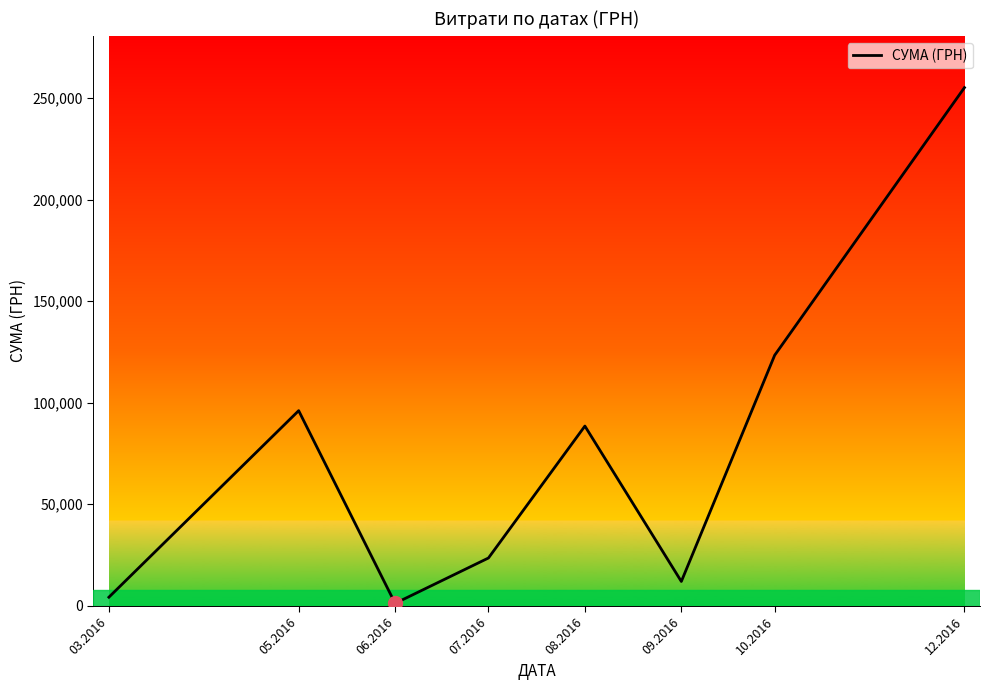

What is the change in value from 05.2016 to 12.2016?

+159083.9